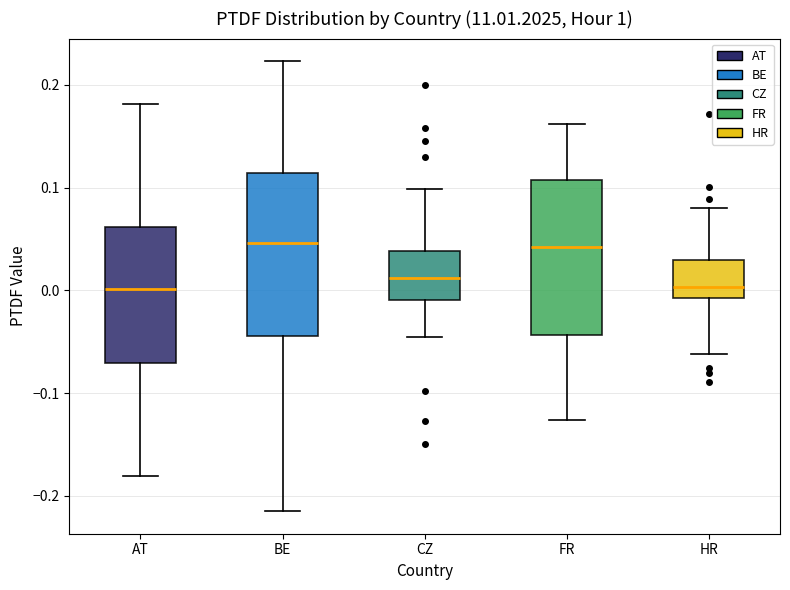

Where does the lower whisker of the box for HR end on the y-axis? The values are not printed on the chart, so give them approximately, as read against the axis.

-0.06